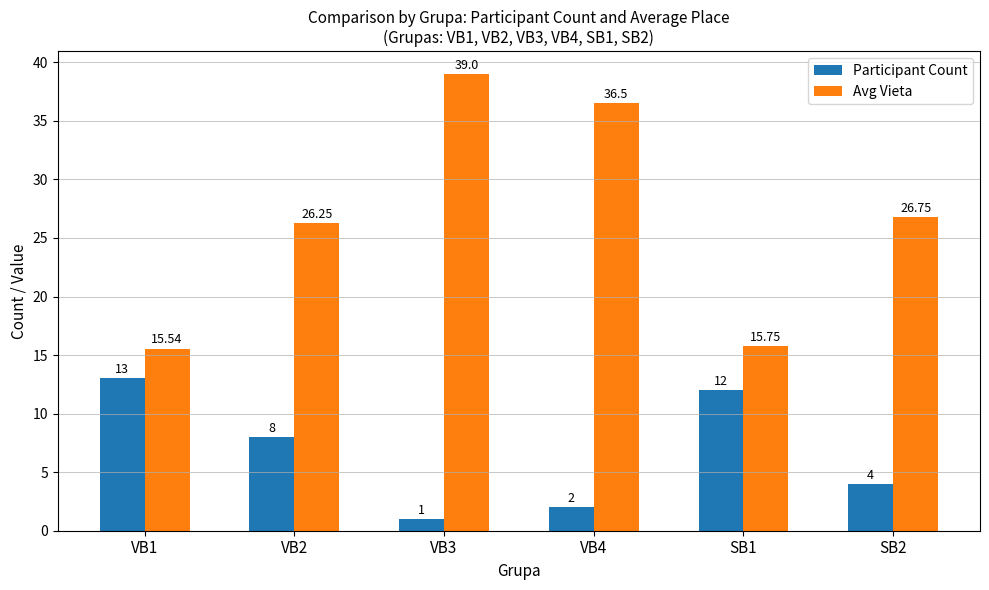

Does the chart contain stacked bars?

No